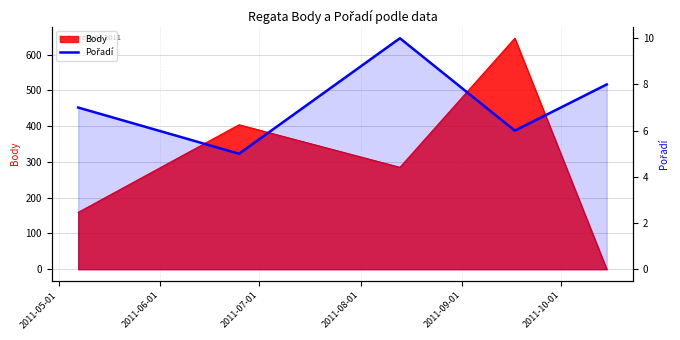

Approximately how many times larger is the value at 2011-07-01 compared to 2011-05-01?

1.4